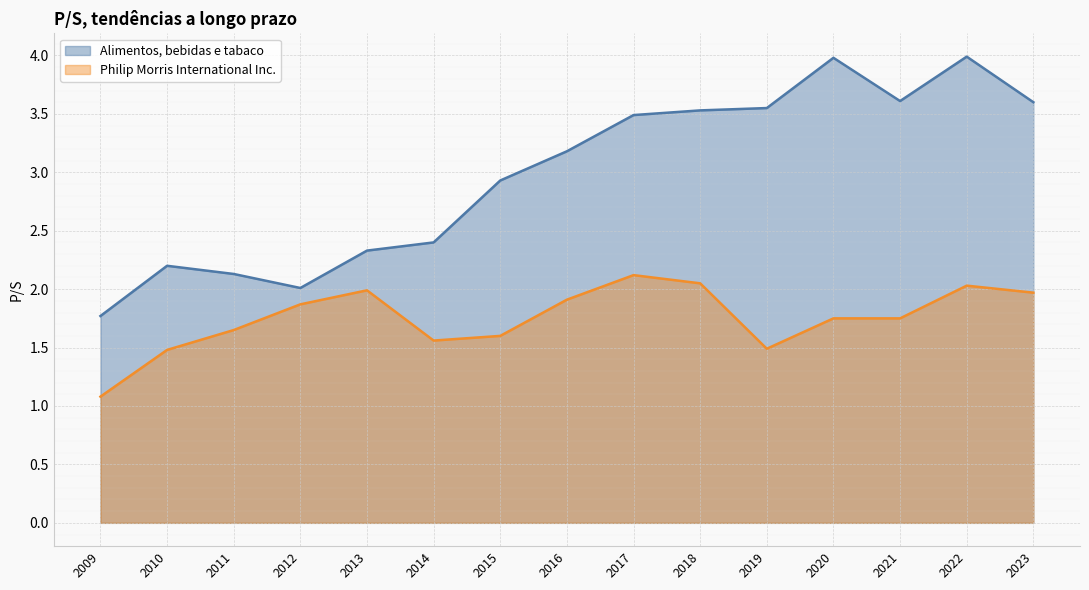

What is the average value of the Alimentos, bebidas e tabaco series?

3.0